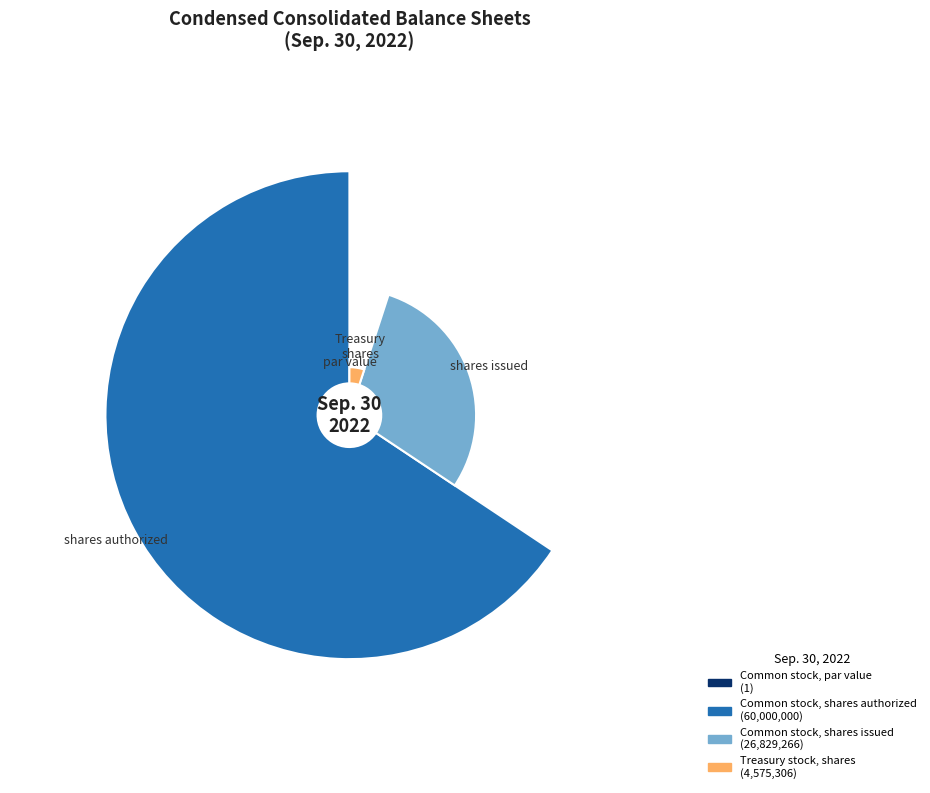

Combined, what portion of the pie is Common stock, shares issued and Common stock, shares authorized?

95.0%